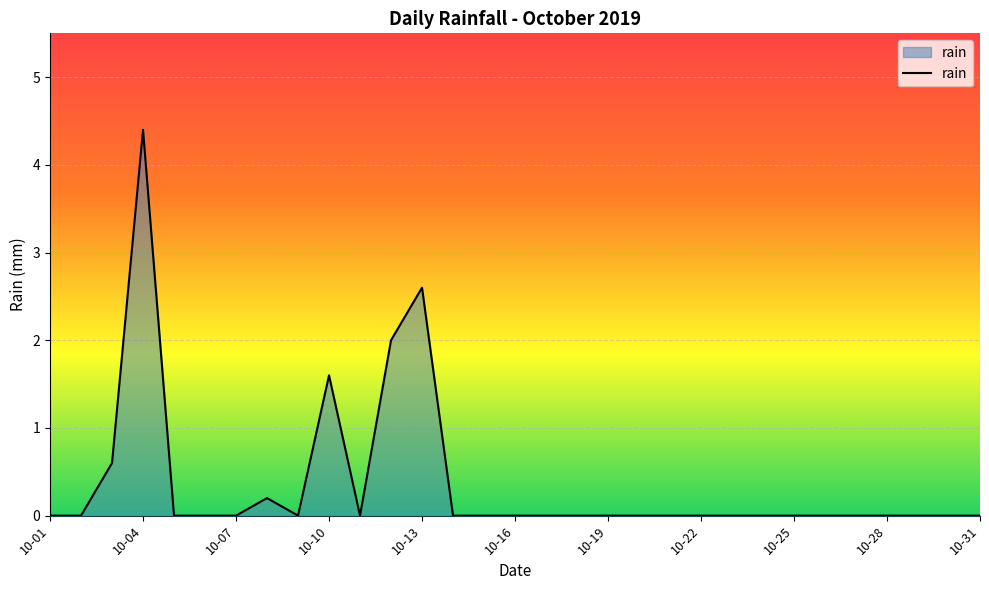

Which has a higher value, 10-10 or 10-13?

10-13